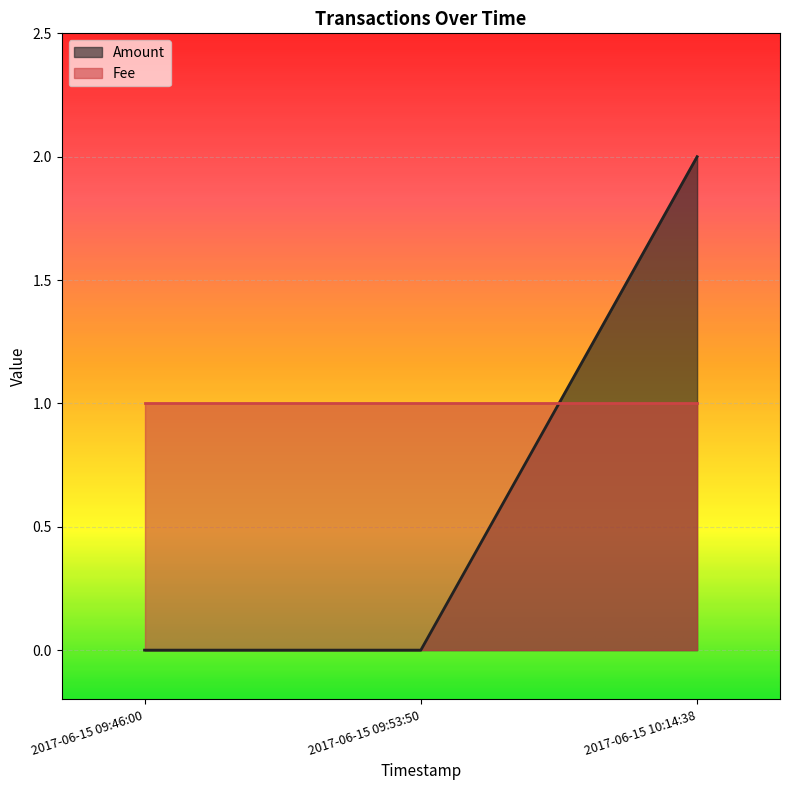

What position from the left is 2017-06-15 10:14:38?

3